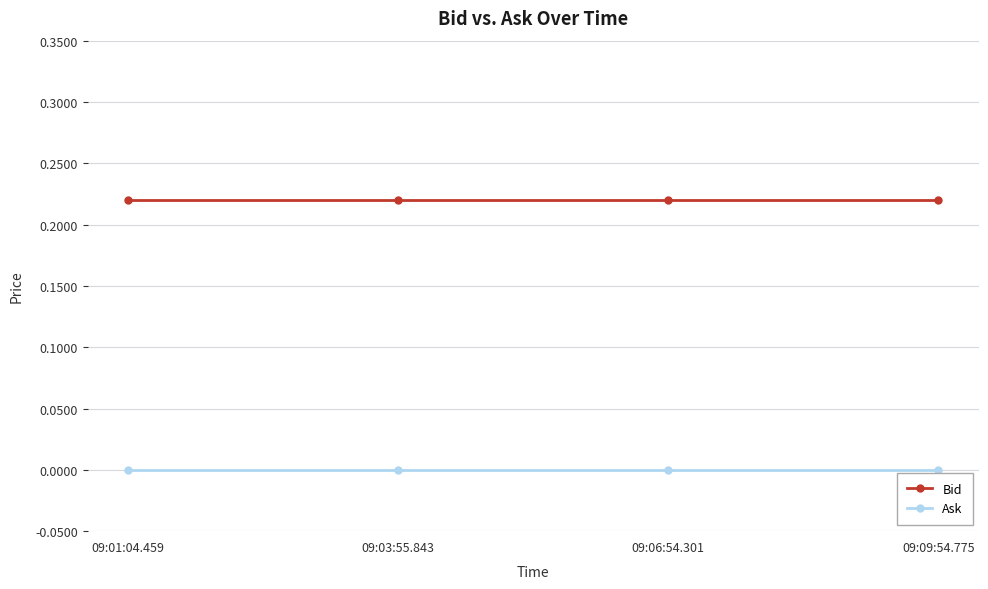

What position from the right is 09:03:55.843?

3